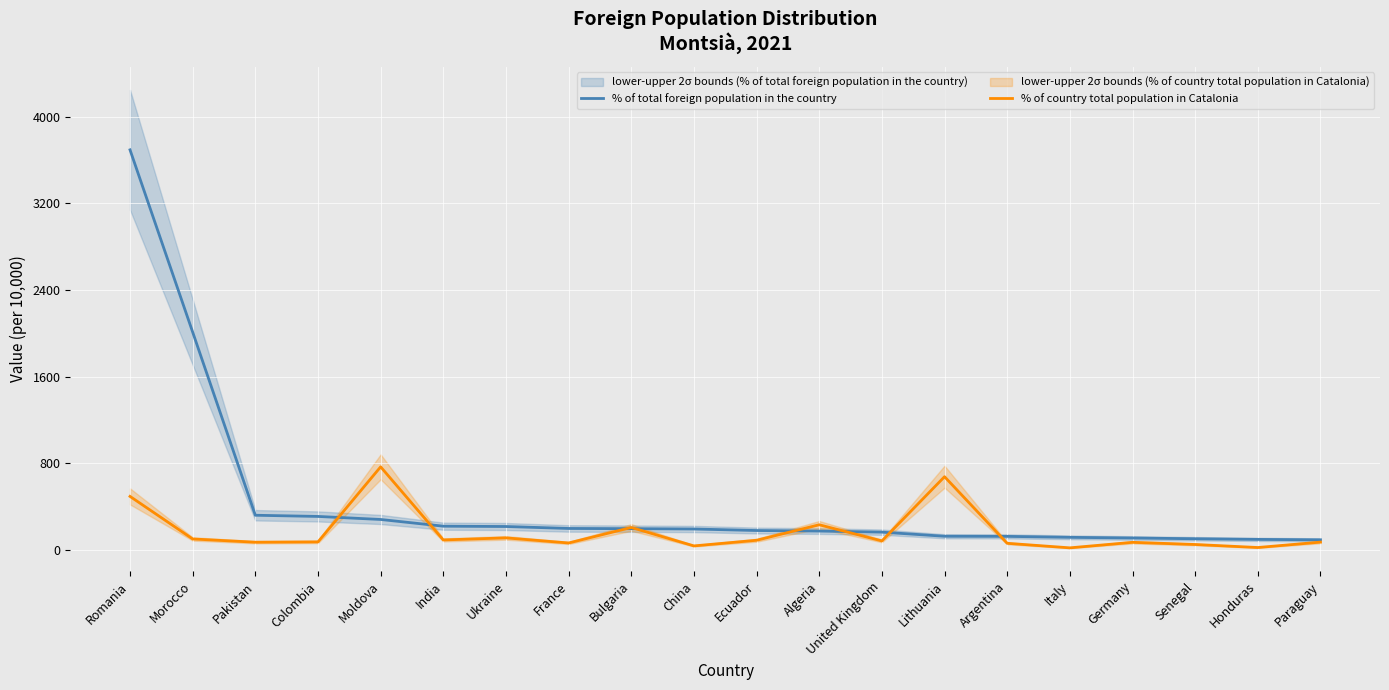

Rank the categories by % of total foreign population in the country value from lowest to highest.

Paraguay, Honduras, Senegal, Germany, Italy, Argentina, Lithuania, United Kingdom, Algeria, Ecuador, China, Bulgaria, France, Ukraine, India, Moldova, Colombia, Pakistan, Morocco, Romania